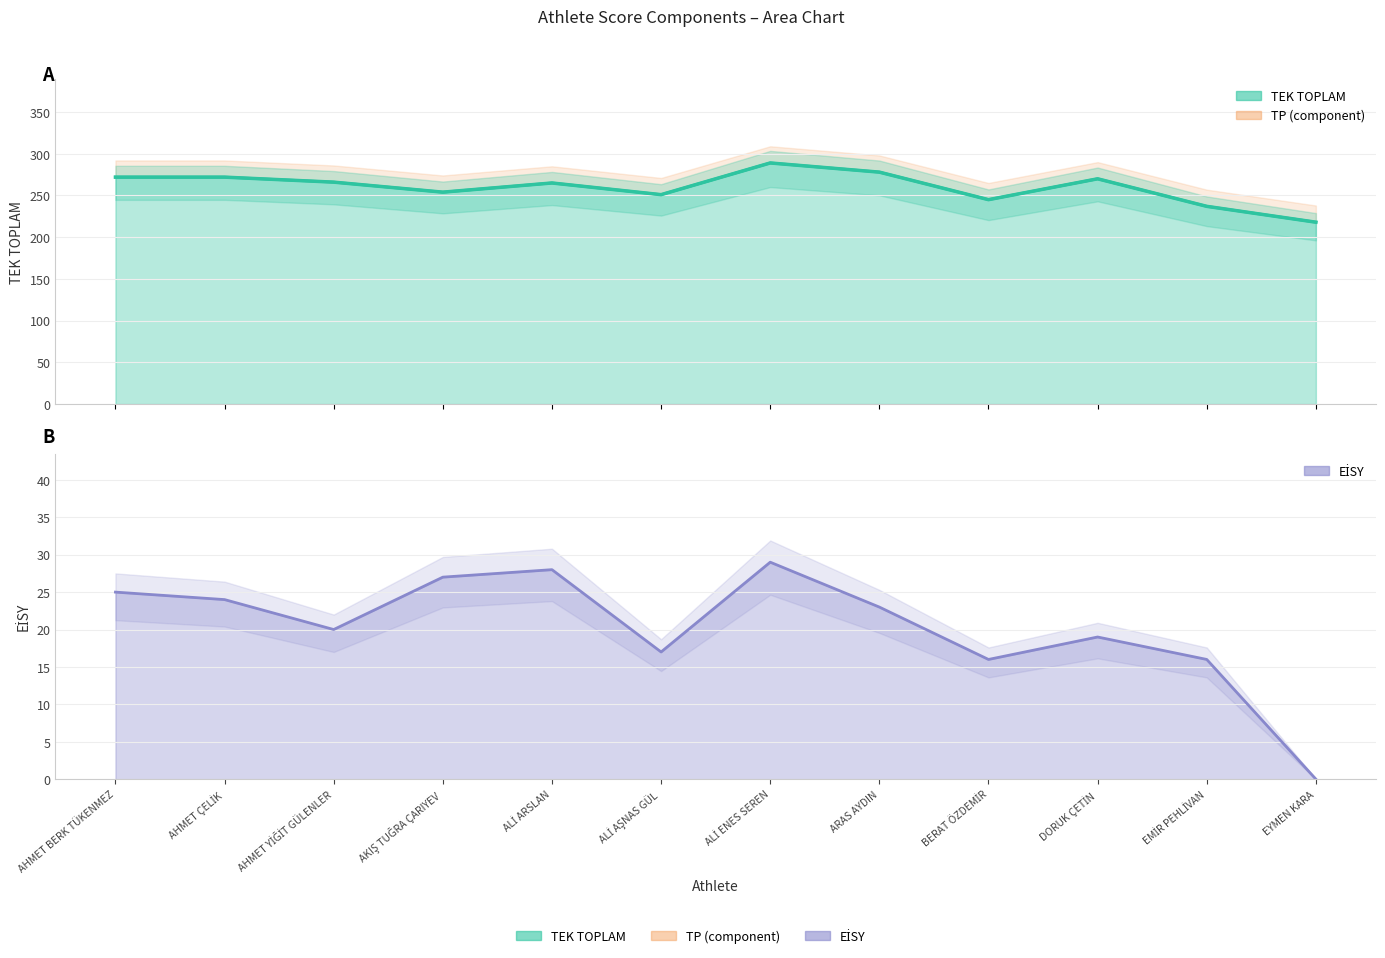

At which label does TEK TOPLAM reach its peak?

ALİ ENES SEREN